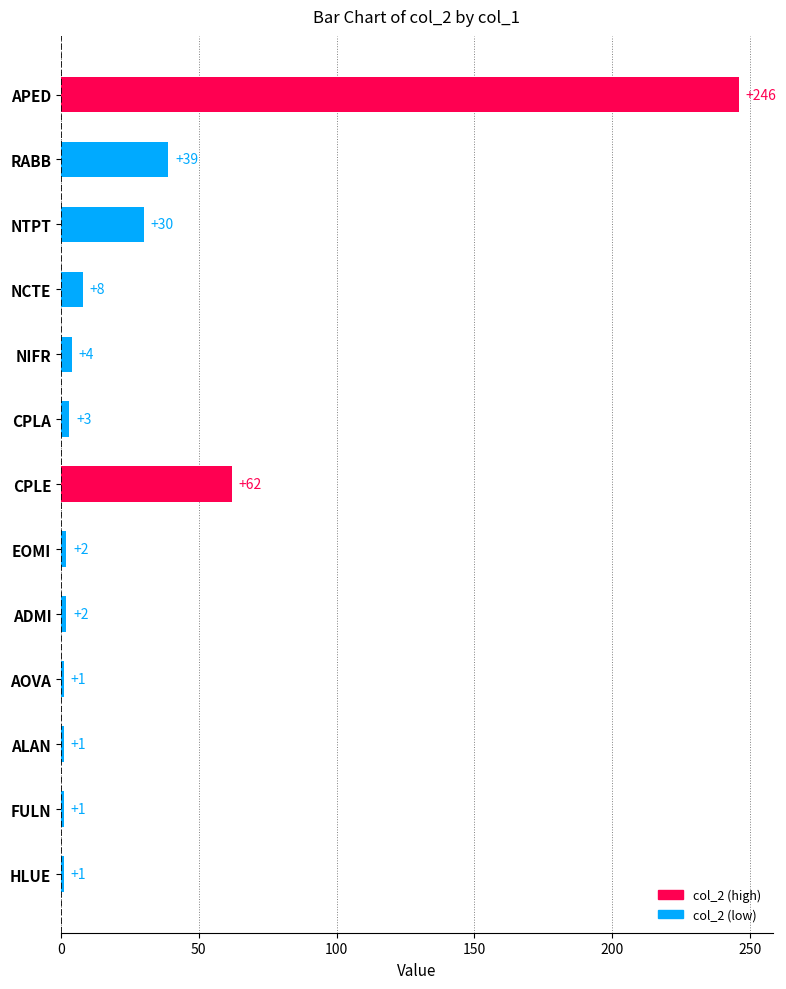

What is the label of the 9th bar from the bottom?

NIFR